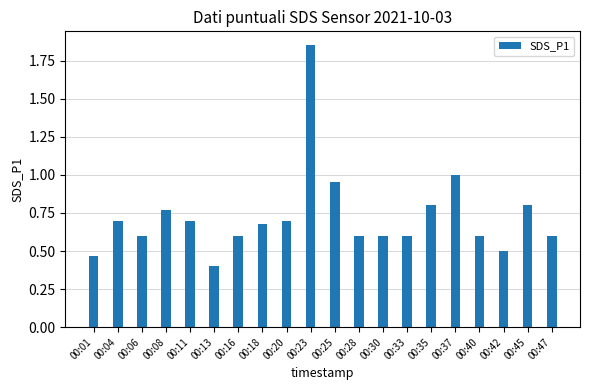

How many categories are shown in the chart?

20